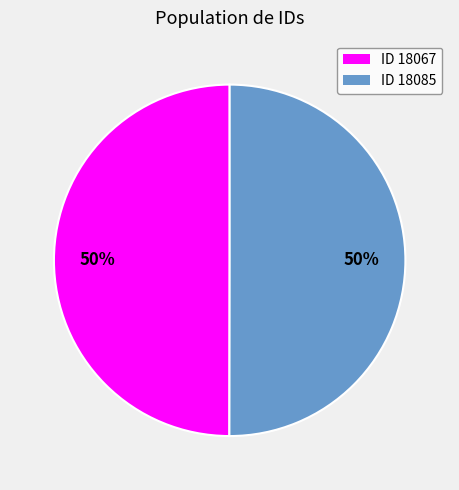

To the nearest percent, what is the average slice percentage?

50%